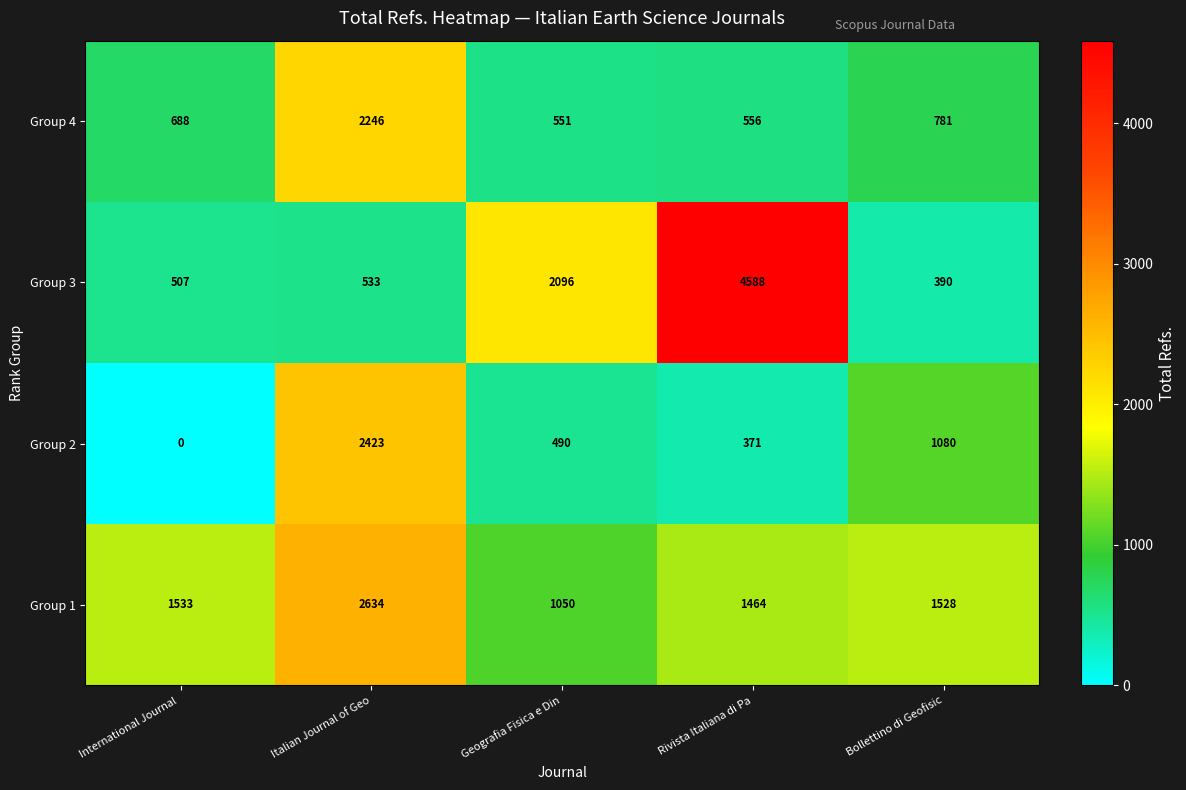

The Group 1 series shows 3960 at Italian Journal of Geo. True or false?

False